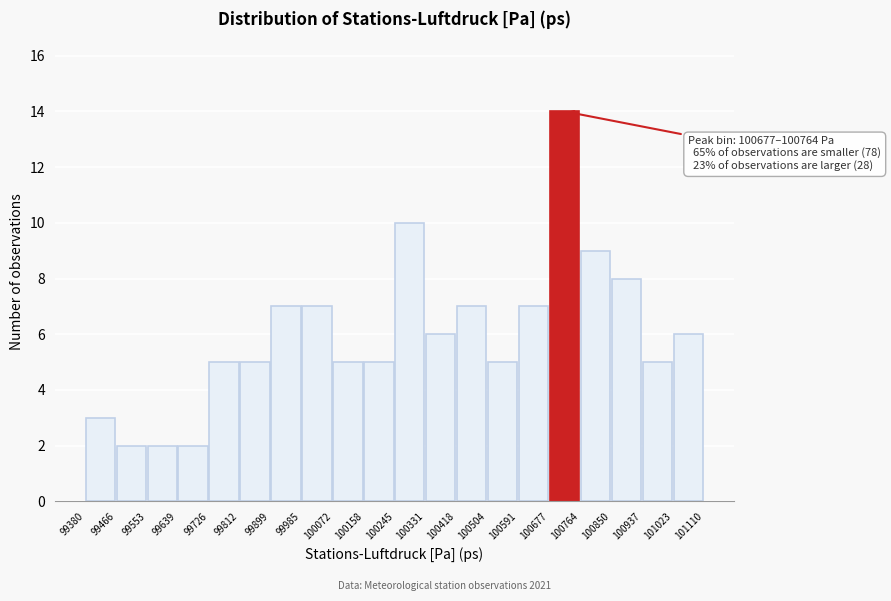

Over which range of the x-axis is the bar tallest?

100677 to 100764